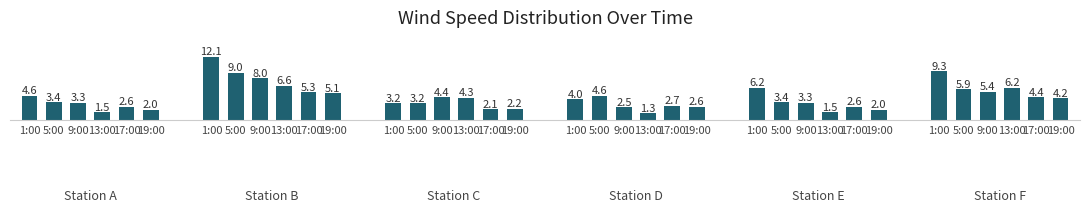

List the labels in order of value, smallest first.

13:00, 13:00, 13:00, 19:00, 19:00, 17:00, 19:00, 9:00, 17:00, 19:00, 17:00, 17:00, 1:00, 5:00, 9:00, 9:00, 5:00, 5:00, 1:00, 19:00, 13:00, 9:00, 17:00, 1:00, 5:00, 19:00, 17:00, 9:00, 5:00, 1:00, 13:00, 13:00, 9:00, 5:00, 1:00, 1:00